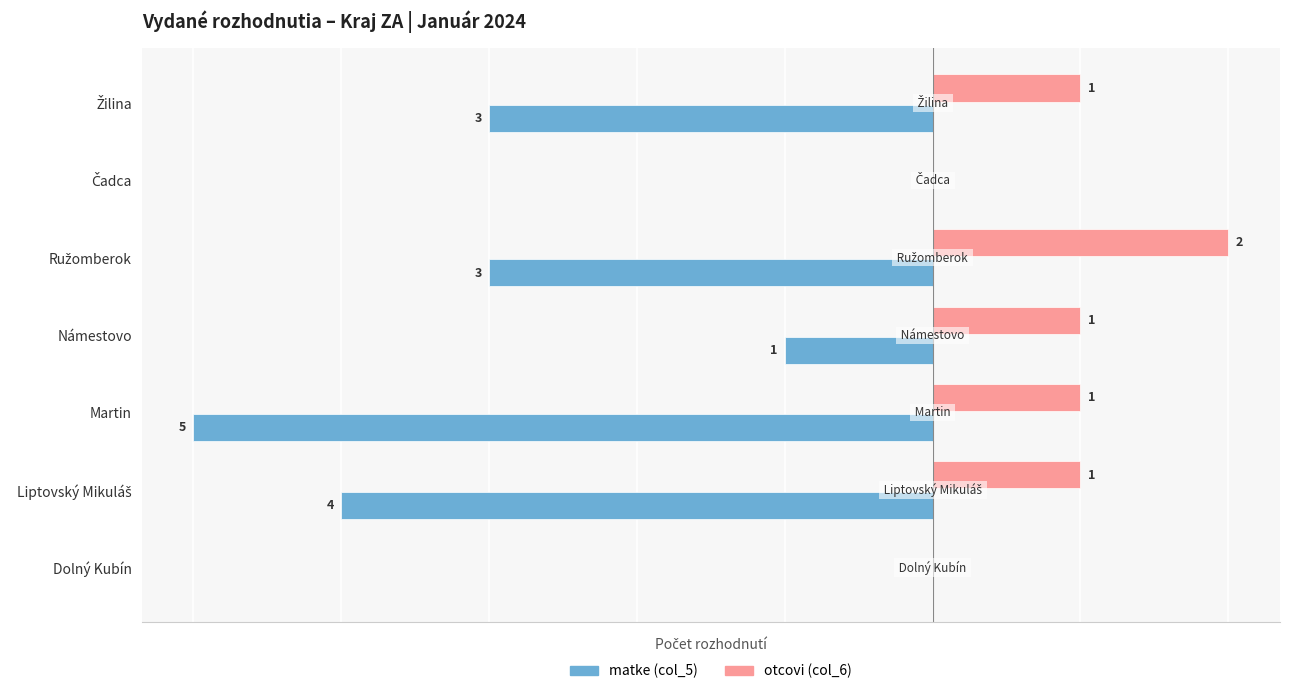

Which series has the largest total across all categories?

otcovi (col_6)